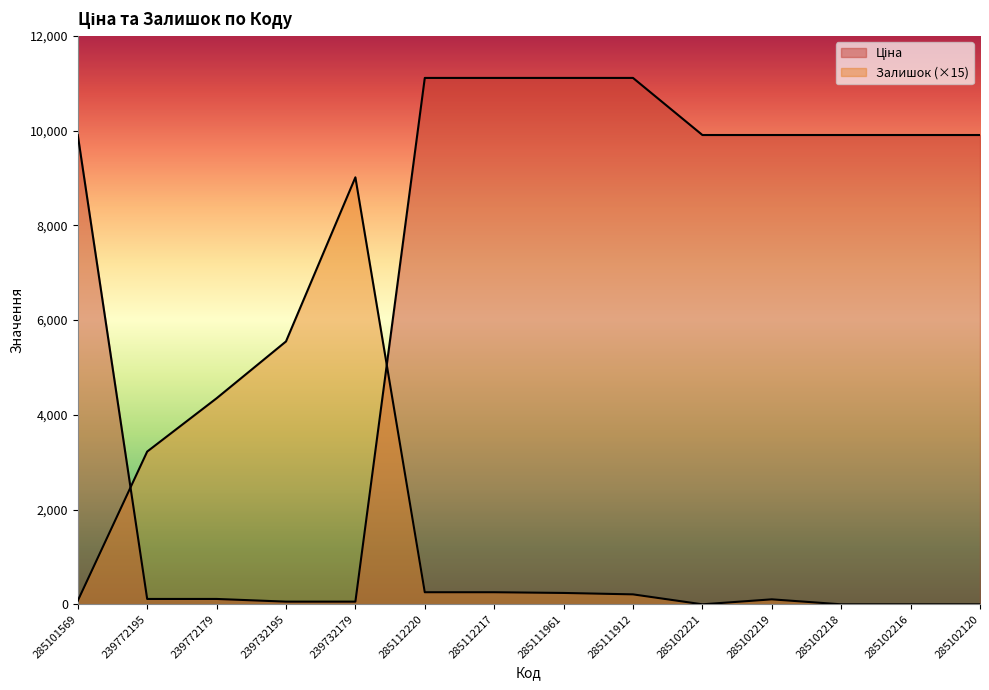

How many times do Ціна and Залишок cross each other?

2